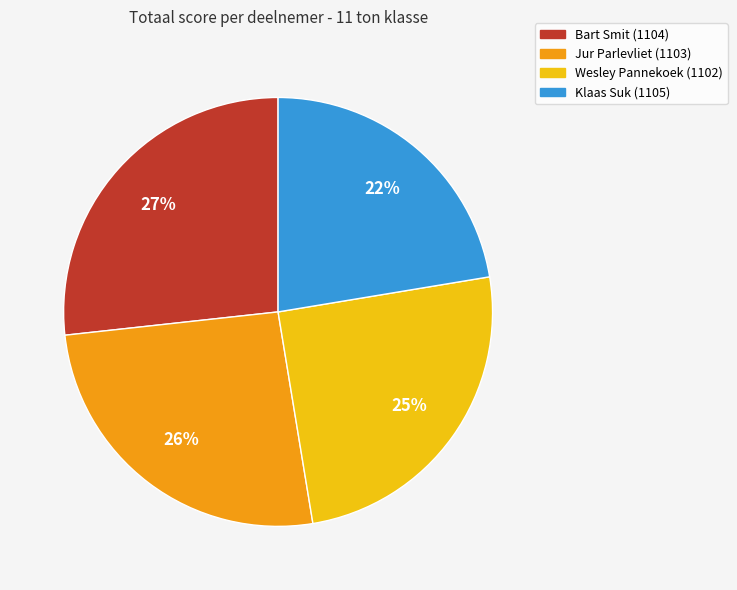

Is there any slice that represents more than half of the pie?

No